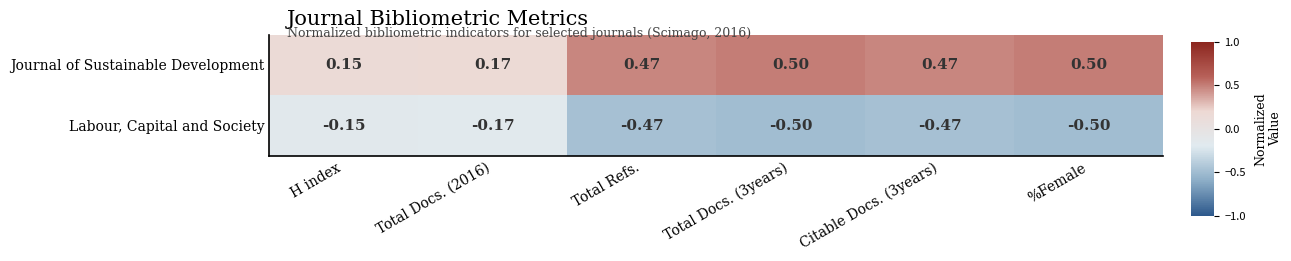

Which series has the largest total across all categories?

Journal of Sustainable Development